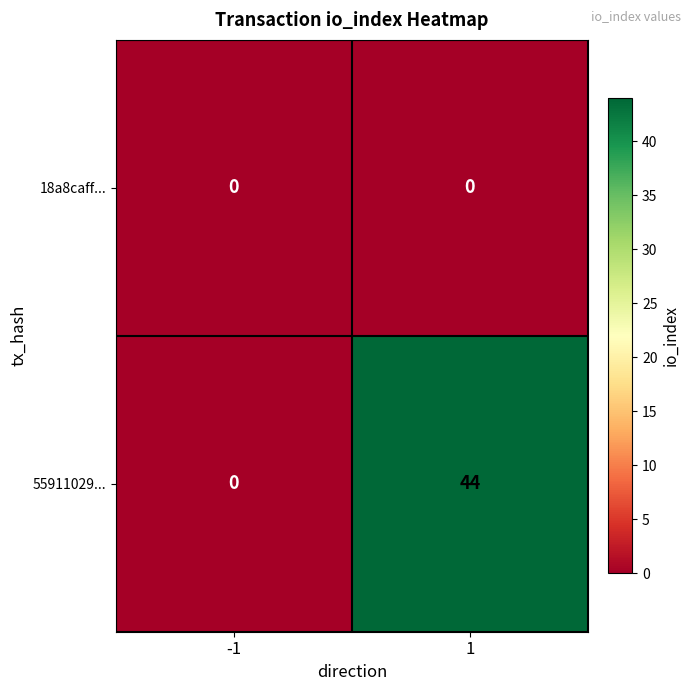

What is the spread (max minus min) of values at 1?

44